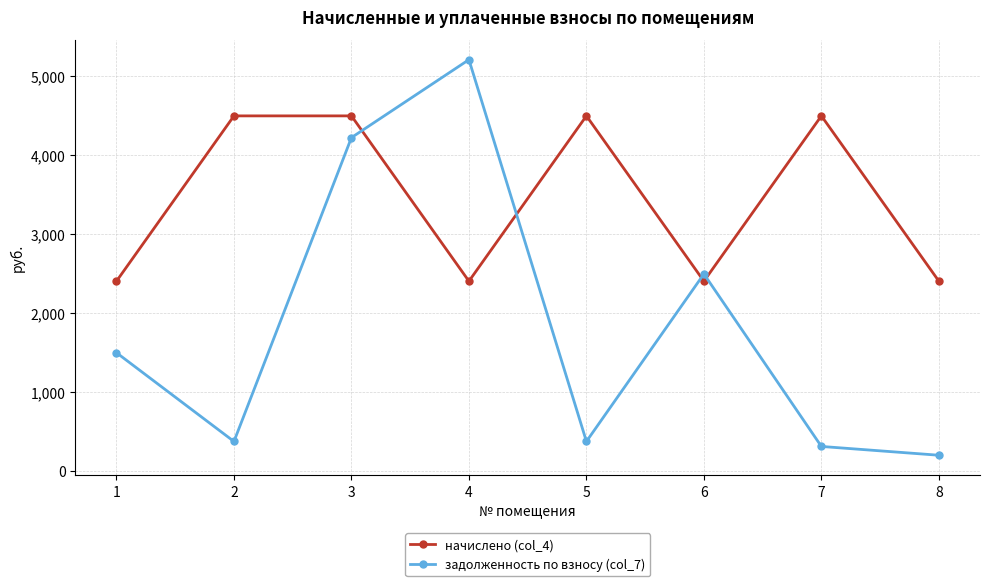

Which series has the widest spread of values?

задолженность по взносу (col_7)